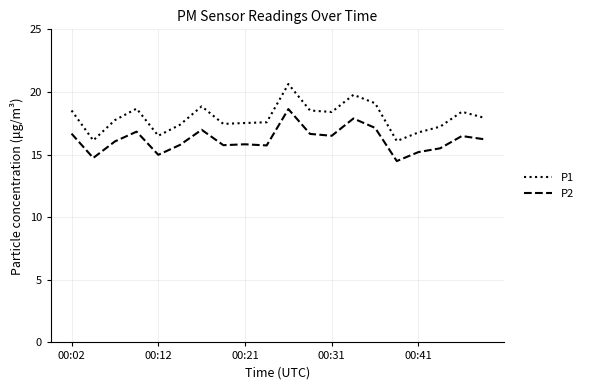

Which series has the largest range (max minus min)?

P1